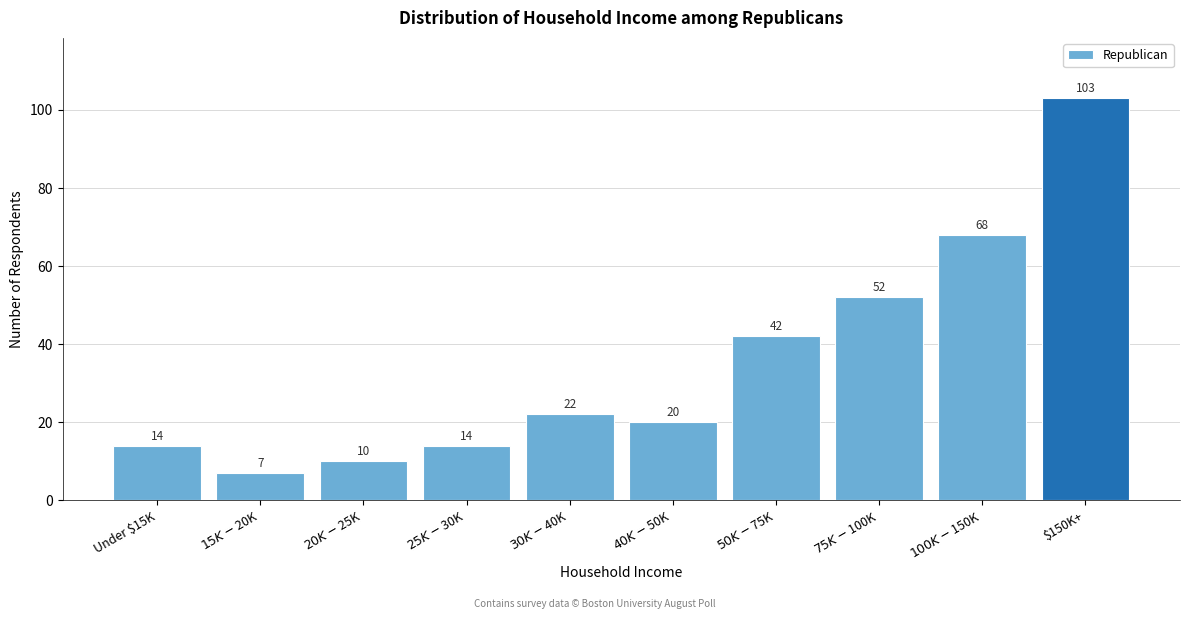

Reading left to right, extract all data points from this chart.

14	7	10	14	22	20	42	52	68	103